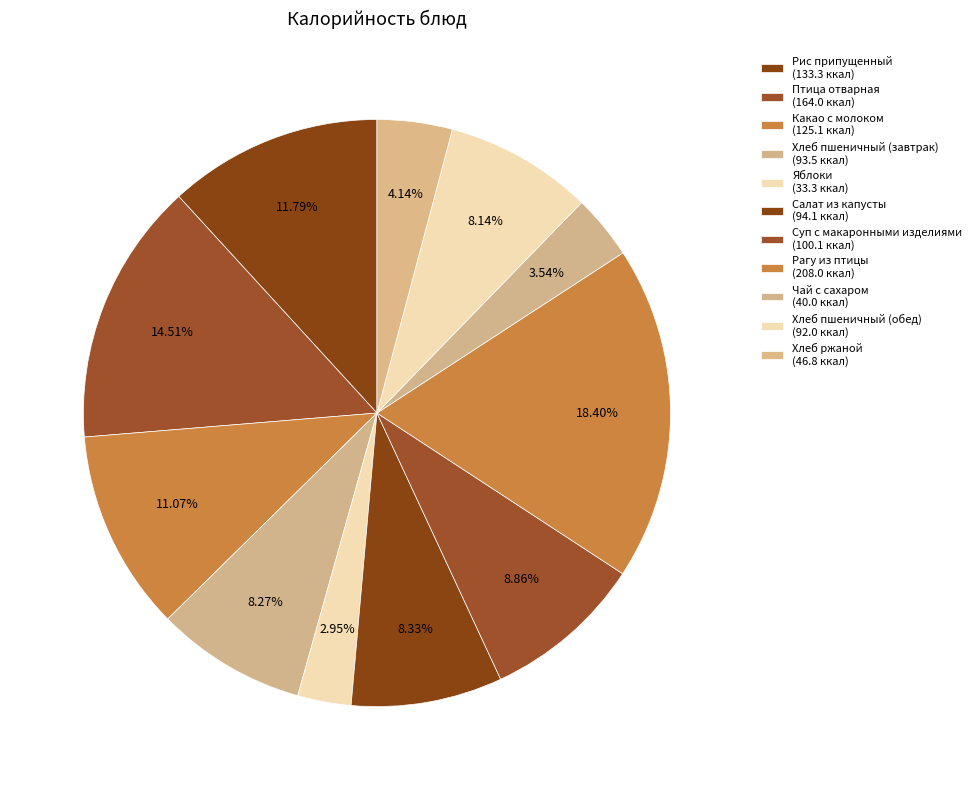

How many segments does this pie chart have?

11